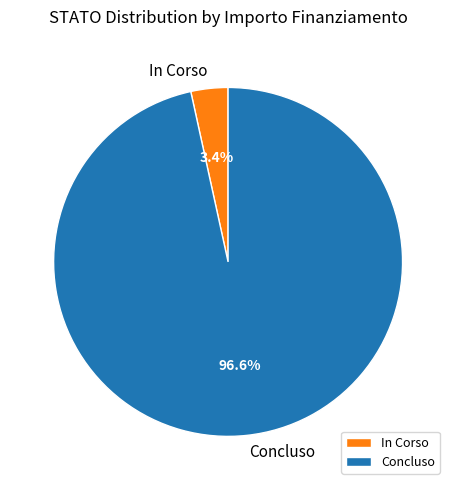

Does any single category account for the majority?

Yes